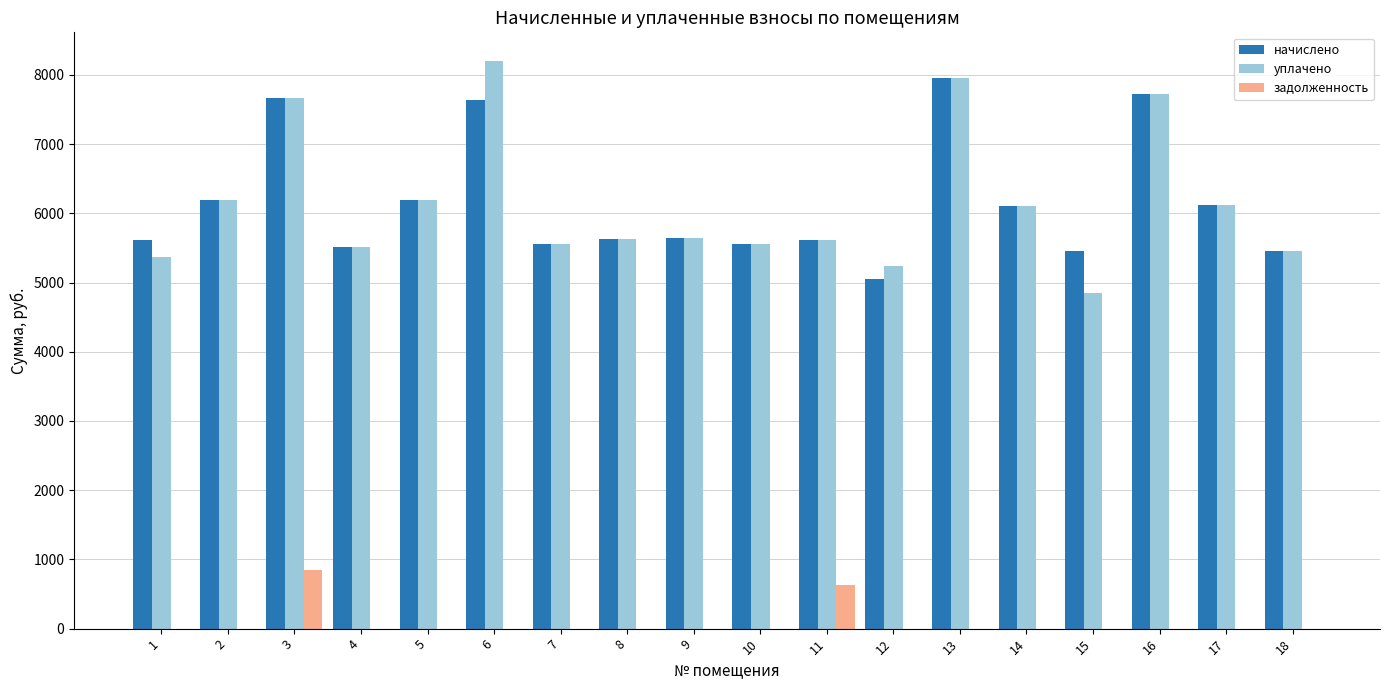

What is the maximum value shown in the chart?

8205.3